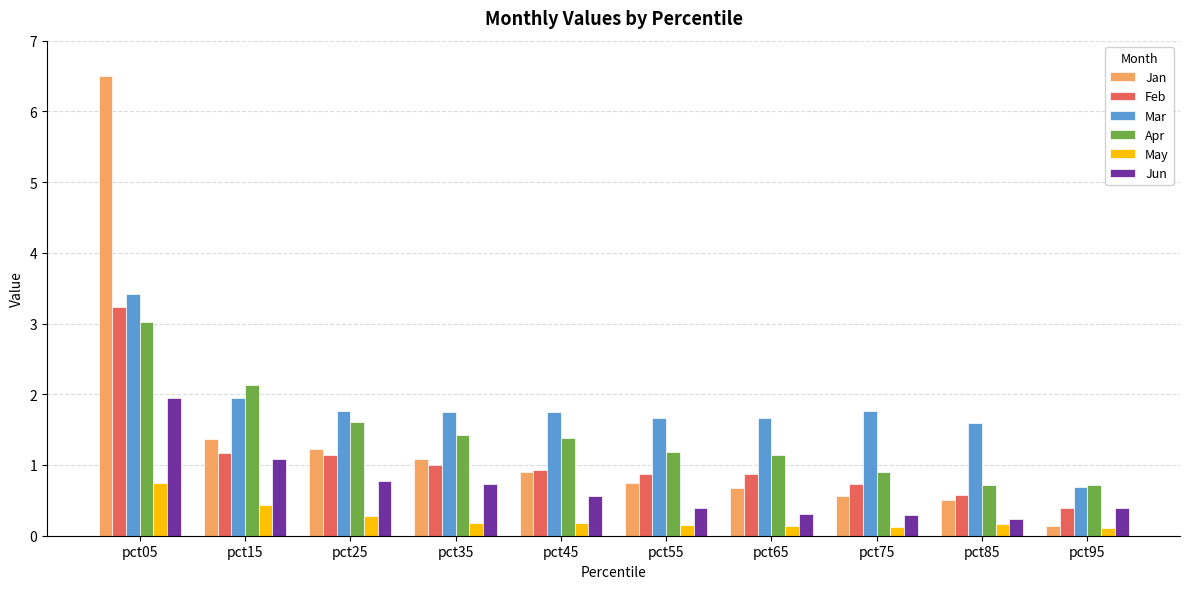

Is it true that Jan equals 1.4 at pct15?

True